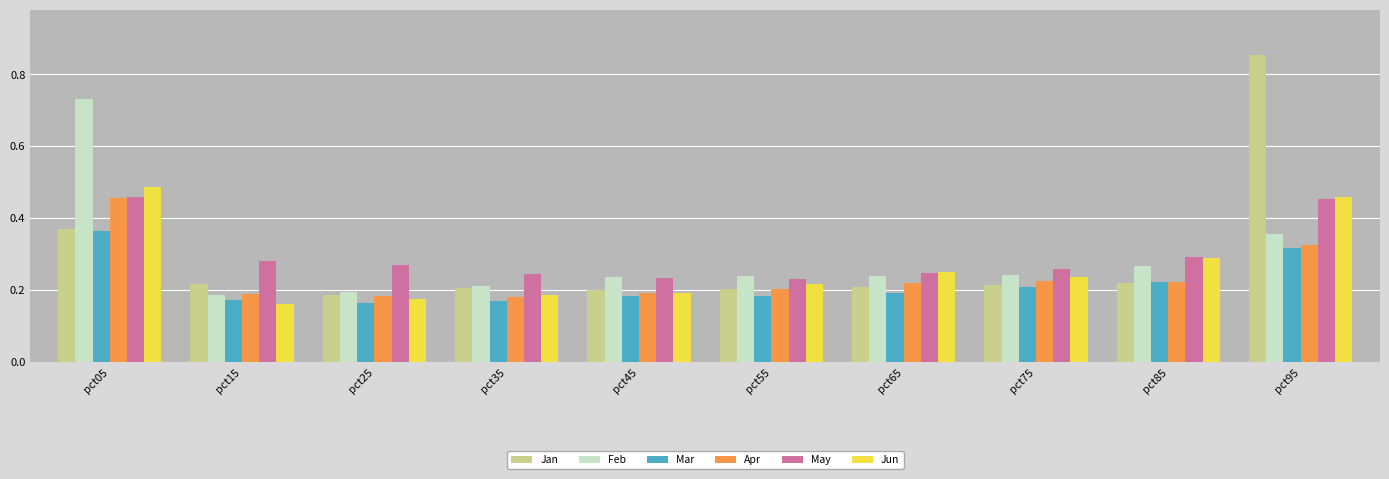

What is the total value across all series at pct65?

1.4